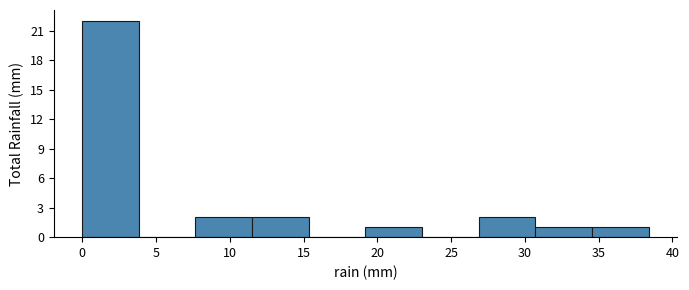

Reading left to right, transcribe this chart: for each bar, give the range it covers on the x-axis and its height. Neither the bar edges nor the heights are printed on the chart, so give them approximately, as read against the axes.

0.0 to 4.0: 22
4.0 to 7.5: 0
7.5 to 11.5: 2
11.5 to 15.5: 2
15.5 to 19.0: 0
19.0 to 23.0: 1
23.0 to 27.0: 0
27.0 to 30.5: 2
30.5 to 34.5: 1
34.5 to 38.5: 1